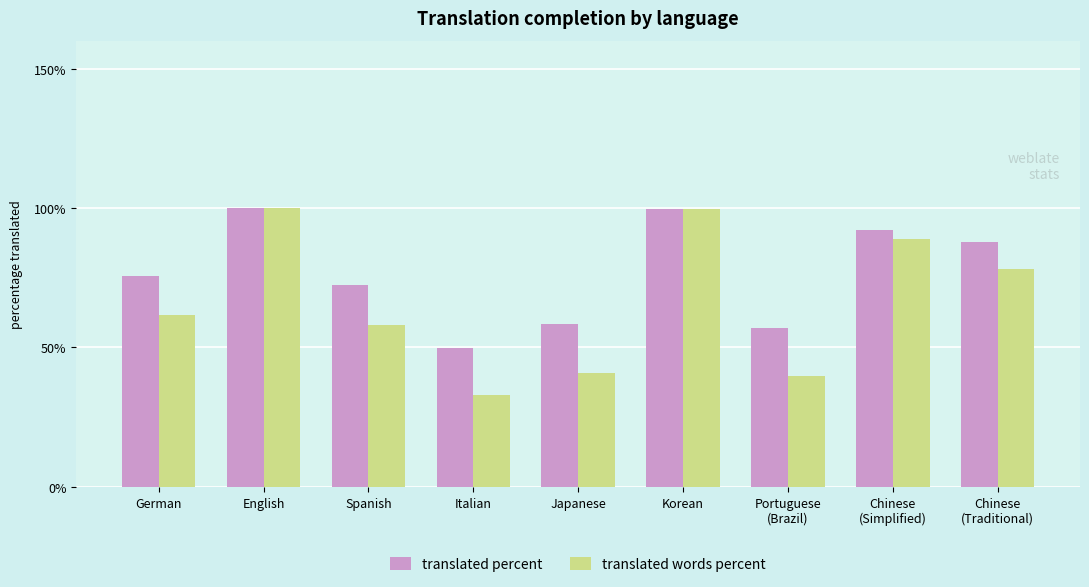

What is the spread (max minus min) of values at Italian?

16.8